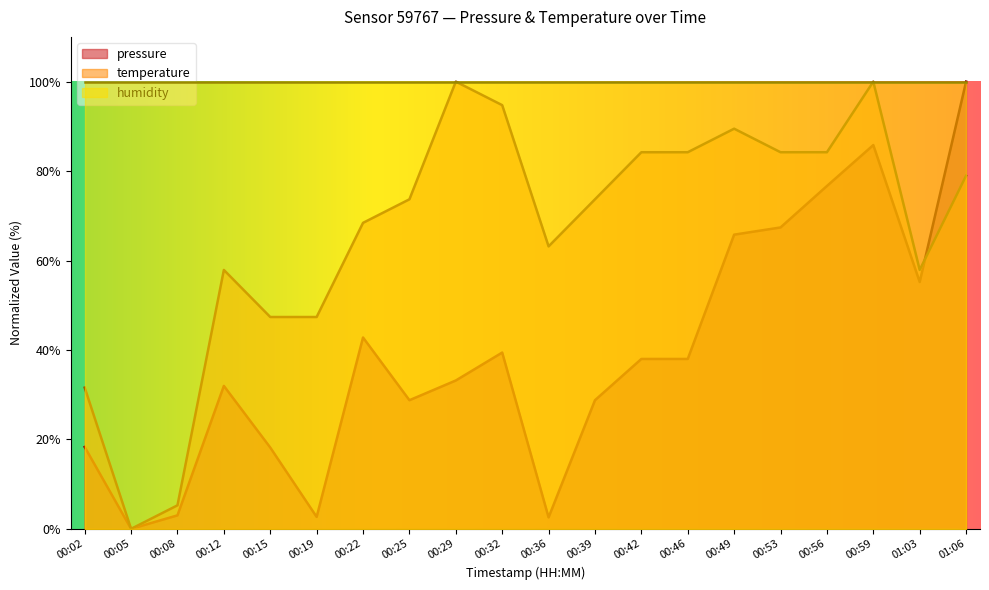

True or false: temperature and pressure intersect in this chart.

True